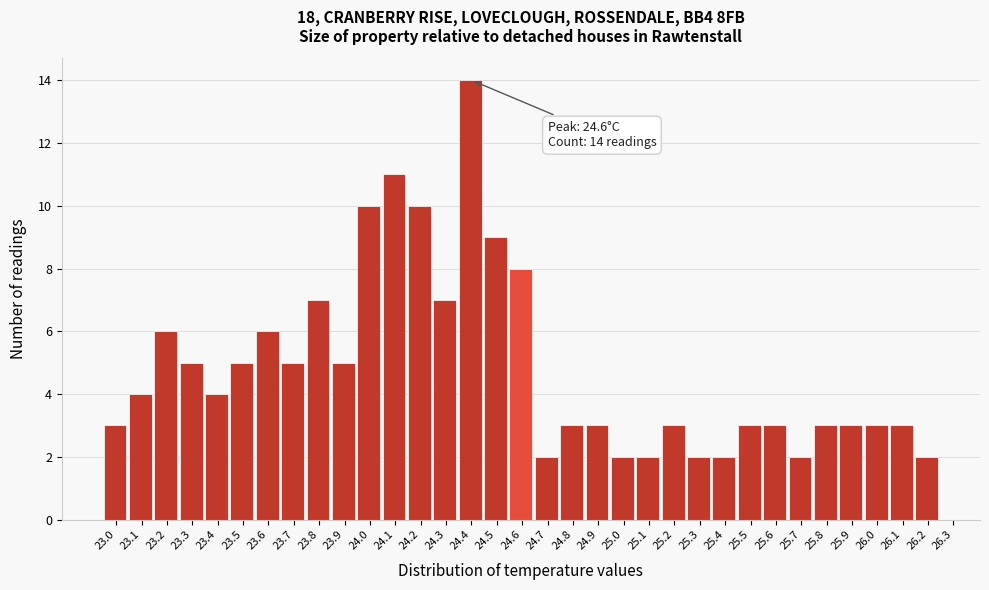

Which range on the x-axis has the tallest bar?

24.35 to 24.45